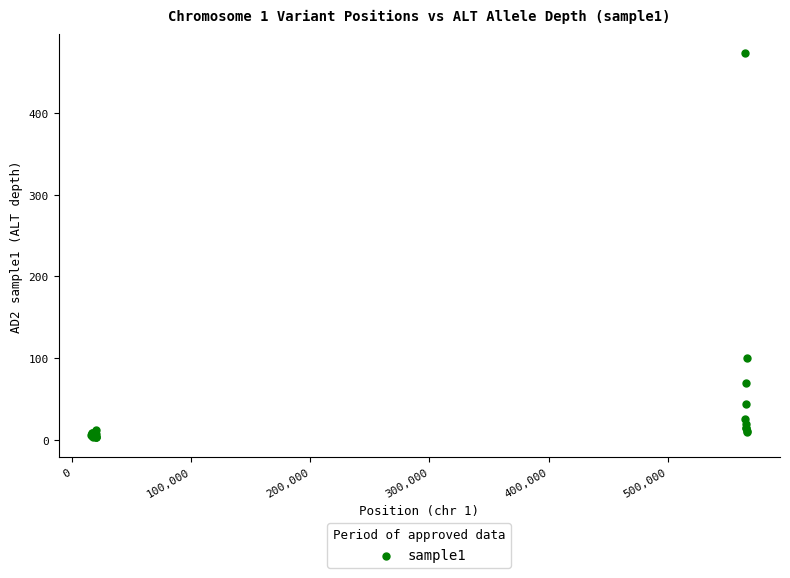

What Y value in the scatter plot is closest to 238?

100